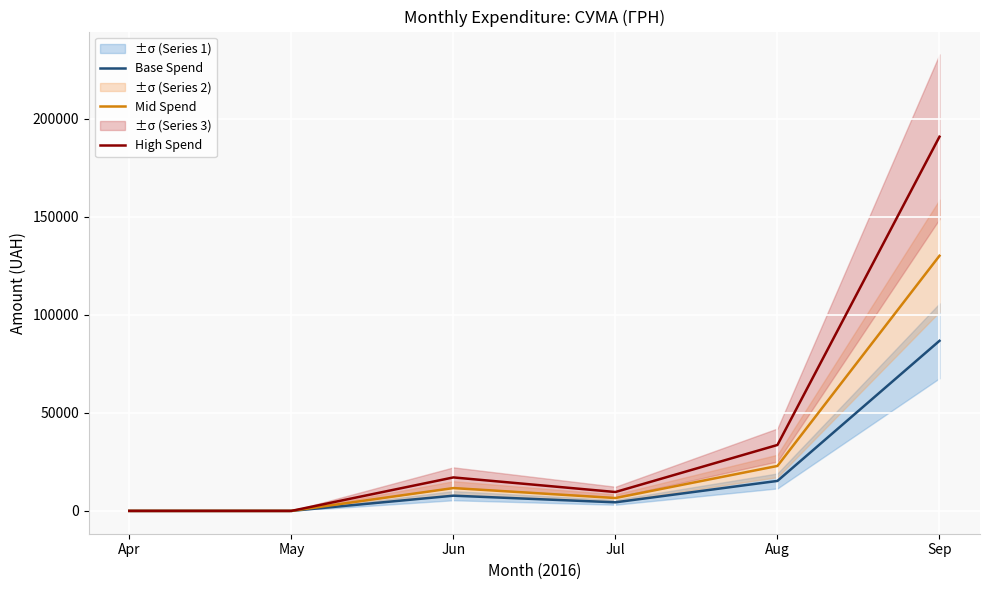

Between Aug and Jul, which is larger?

Aug